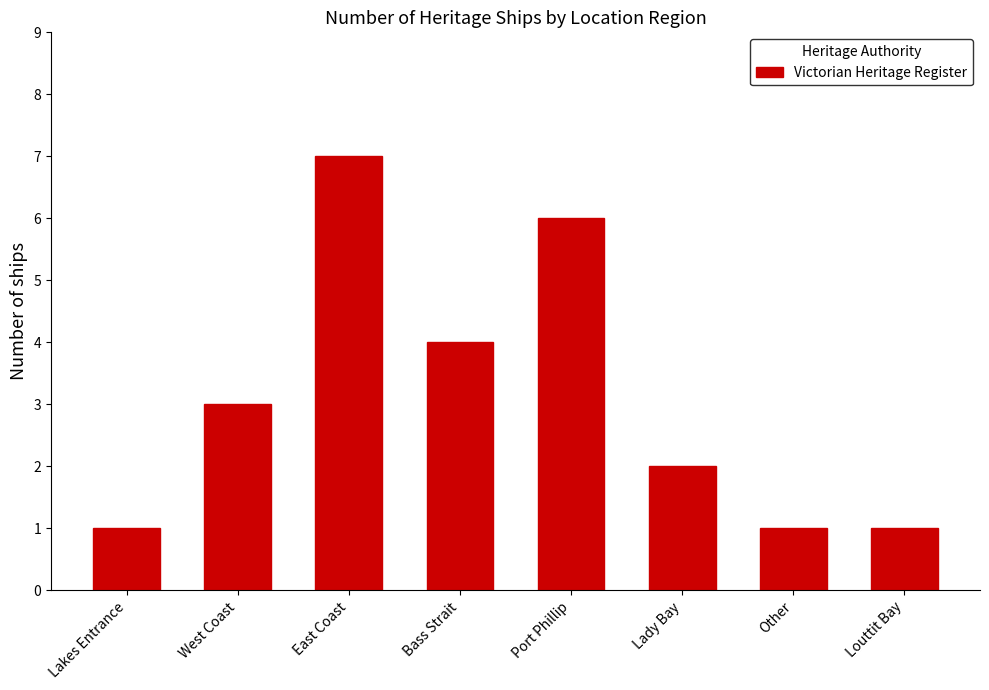

What is the difference between the second highest and second lowest values?

5